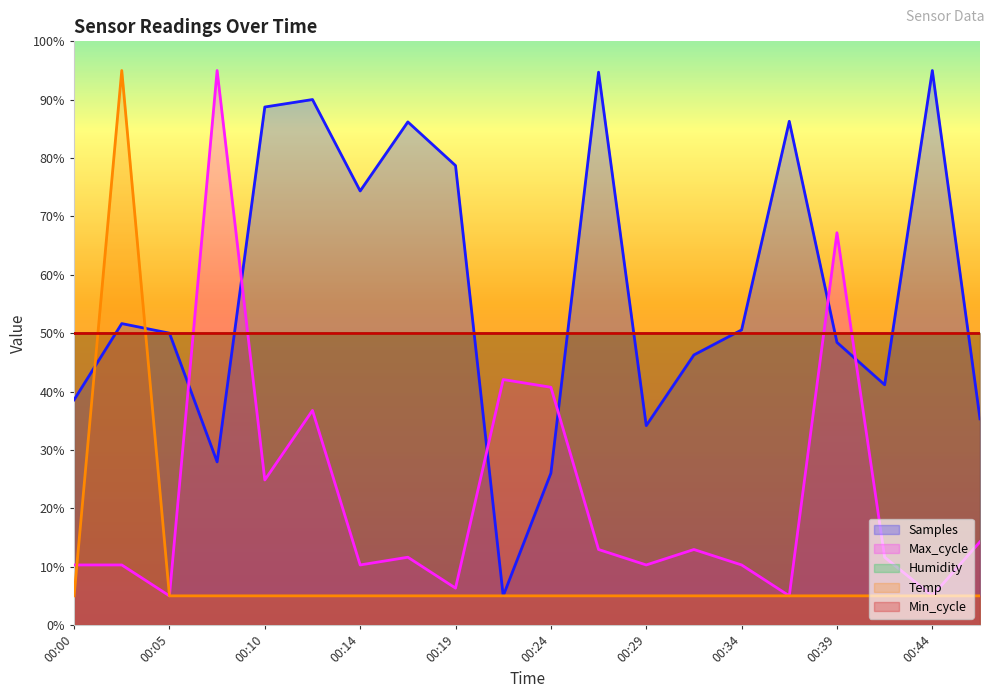

After their last crossing, which series has the higher values: Temp or Samples?

Samples